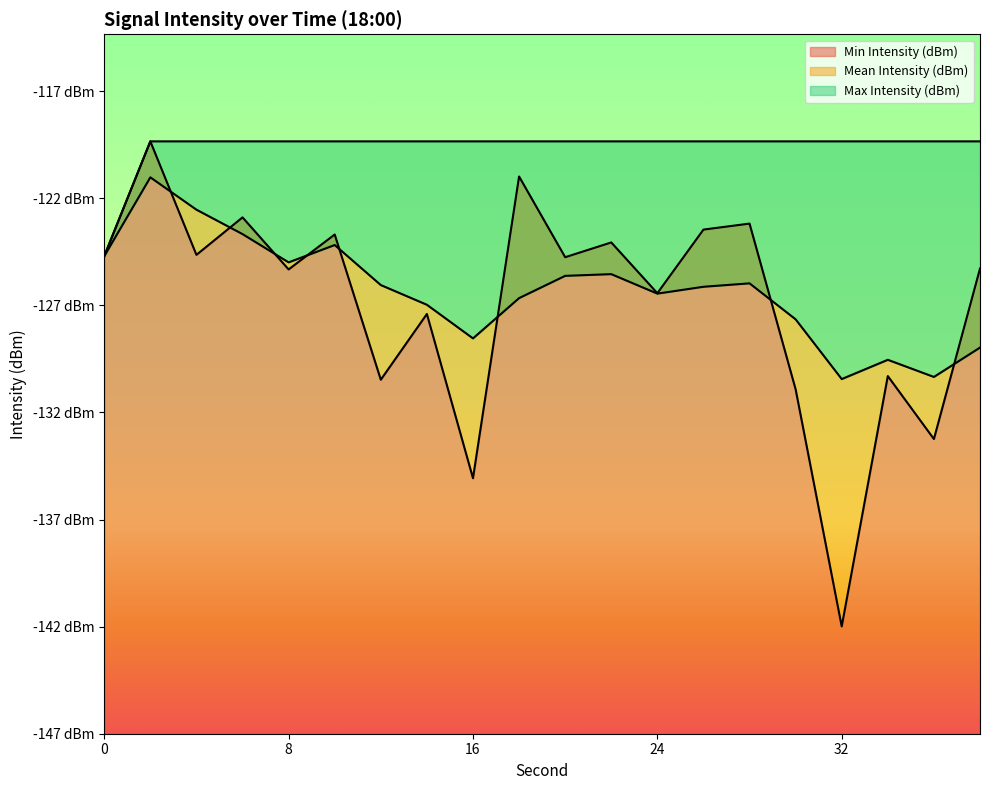

What is the approximate value of Mean Intensity (dBm) at 38?

-129.0